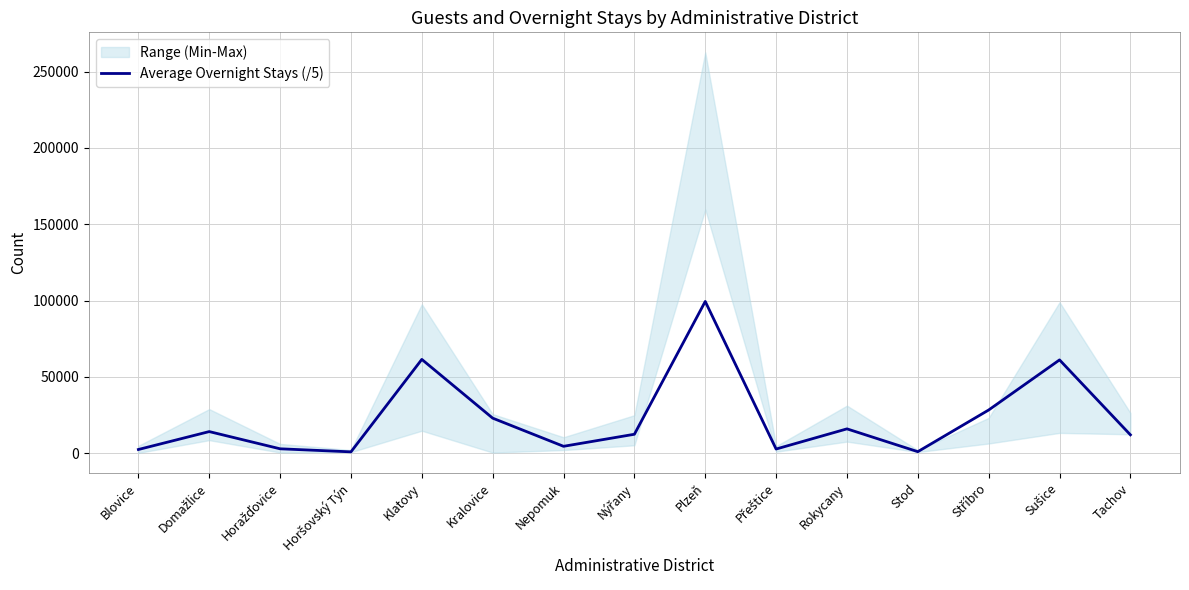

How many data points are less than 12495?

7